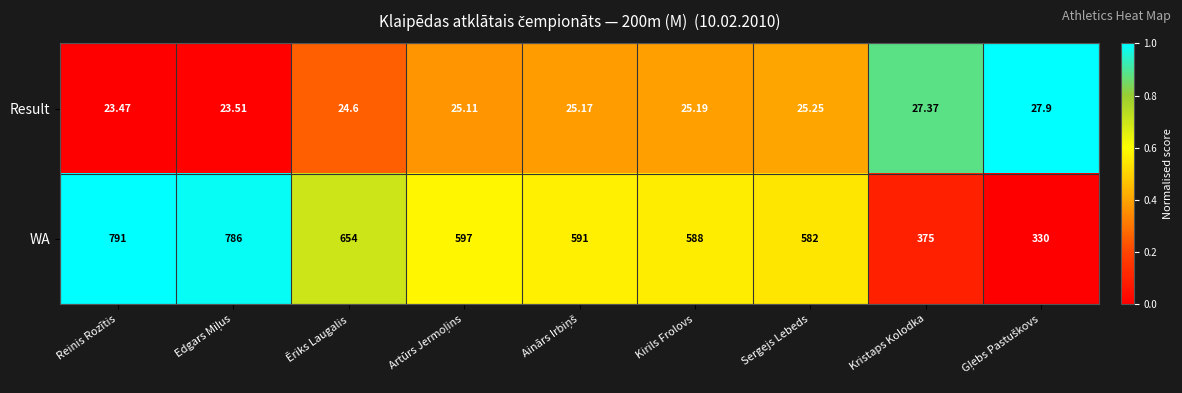

Which series has the largest total across all categories?

WA